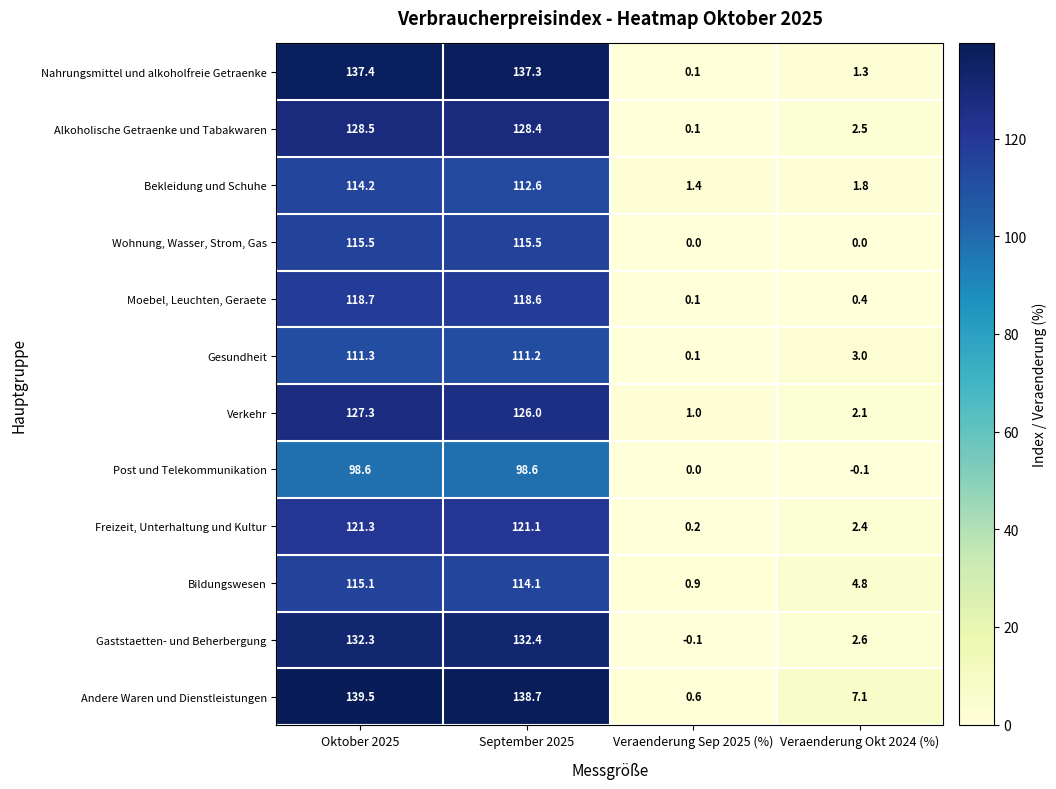

Count the number of data series in this chart.

12